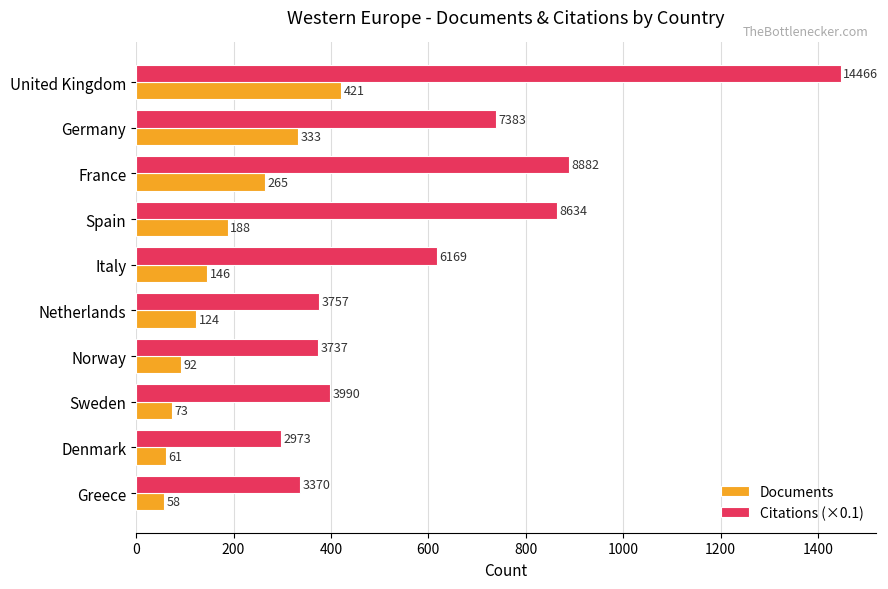

At how many categories does at least one series exceed 121?

10